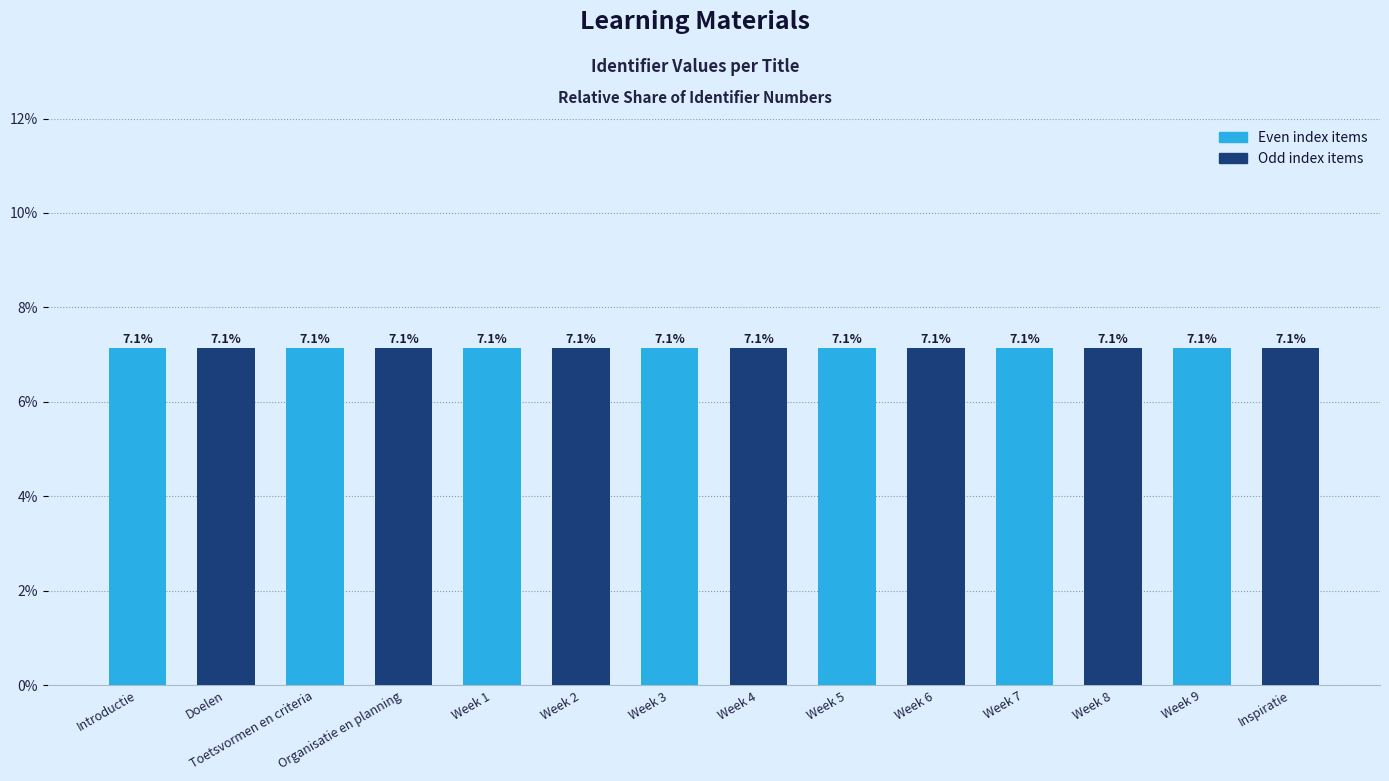

Does the chart contain any negative values?

No